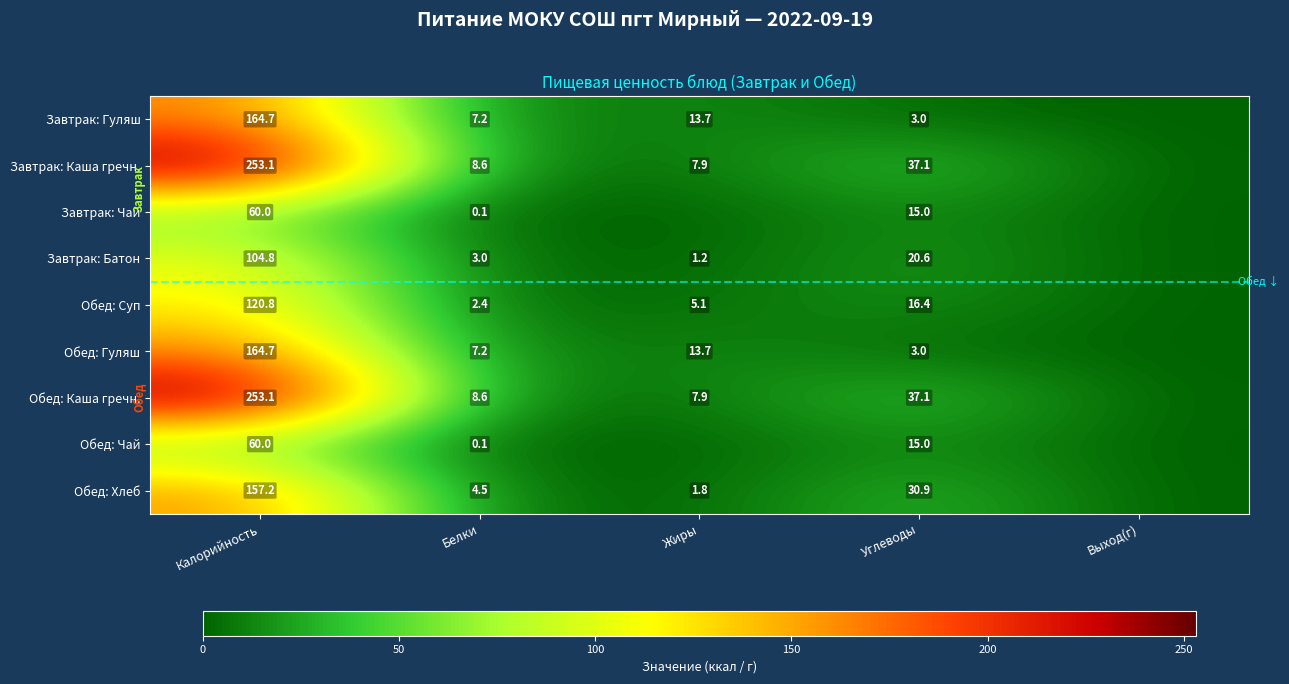

What is the spread (max minus min) of values at Белки?

8.5